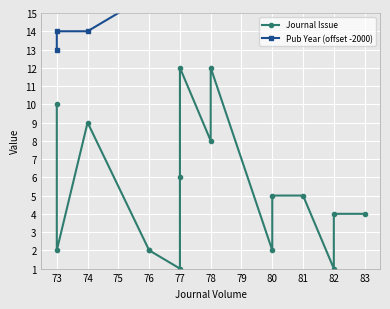

What position from the right is 14?

2